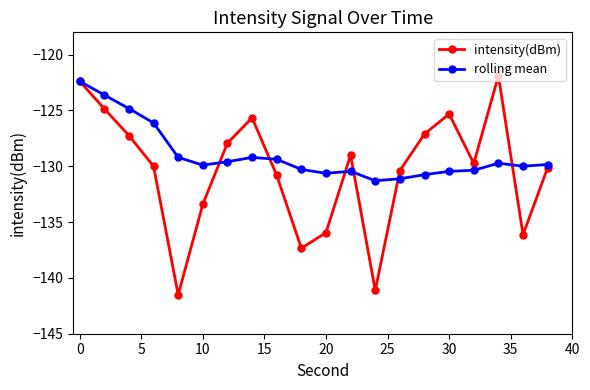

Which series has the largest range (max minus min)?

intensity(dBm)